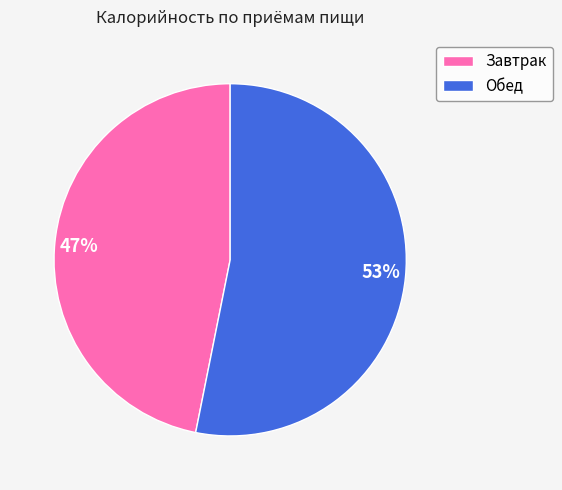

To the nearest percent, what is the difference between the largest and smallest slice percentages?

6%